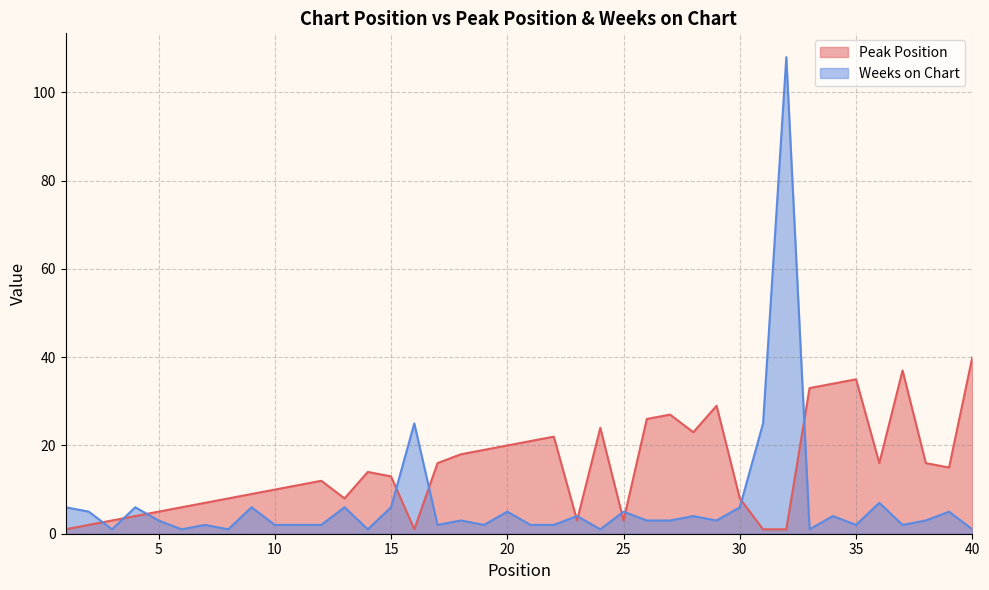

Which series has the largest total across all categories?

Peak Position